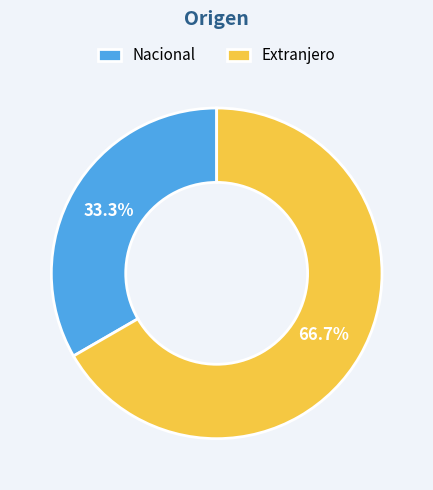

Does Nacional account for over 50% of the chart?

No